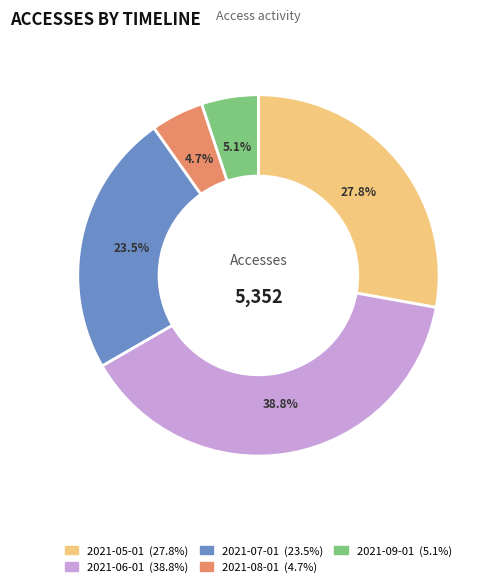

Which category has the biggest portion of the pie?

2021-06-01